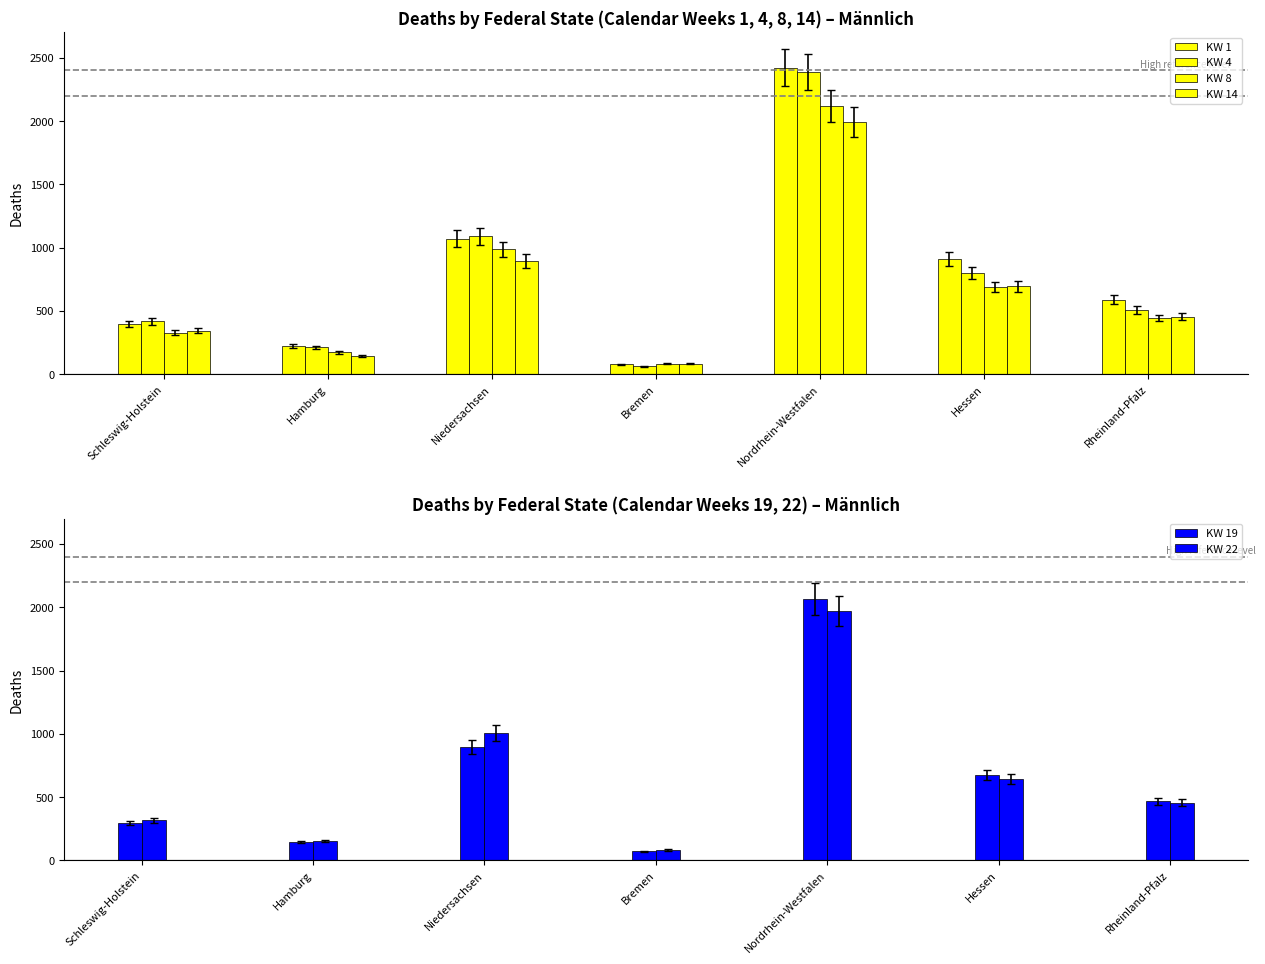

What is the total value across all series at Bremen?

466